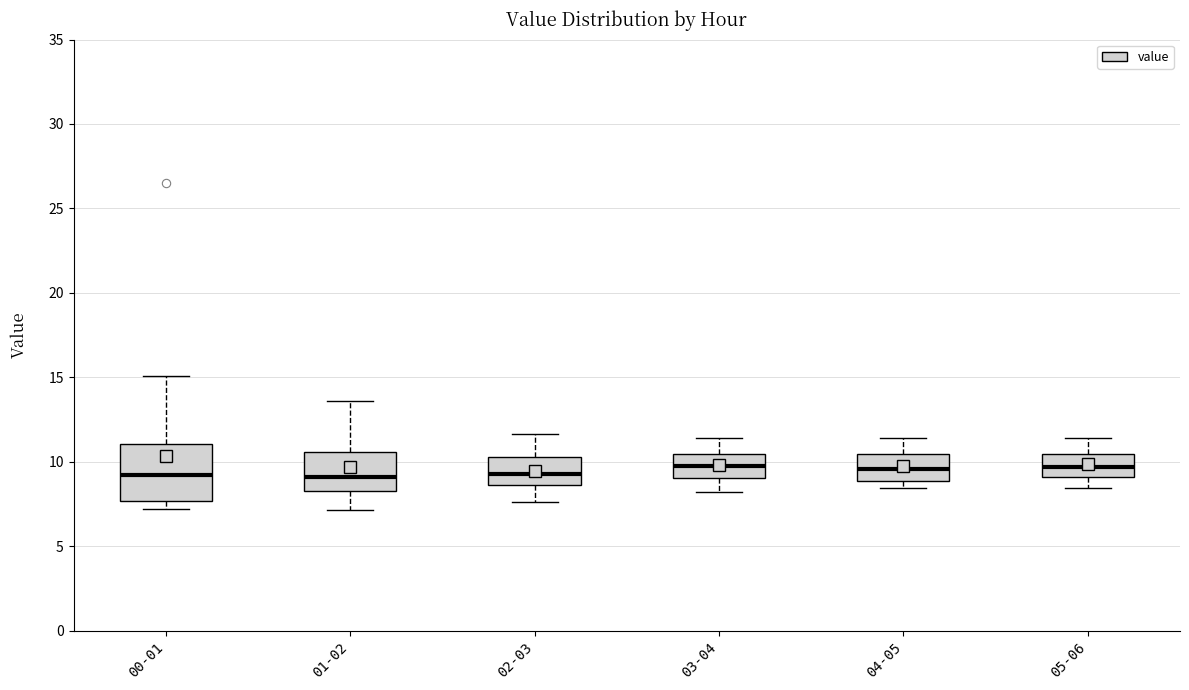

Reading left to right, transcribe this box plot: for each box, give where its median line is, the range the box spans, and where its two whiskers end, as read against the y-axis. The values are not printed on the chart, so give them approximately, as read against the axis.

00-01: median 9.5, box 7.5 to 11.0, whiskers 7.0 to 15.0
01-02: median 9.0, box 8.5 to 10.5, whiskers 7.0 to 13.5
02-03: median 9.5, box 8.5 to 10.5, whiskers 7.5 to 11.5
03-04: median 10.0, box 9.0 to 10.5, whiskers 8.0 to 11.5
04-05: median 9.5, box 9.0 to 10.5, whiskers 8.5 to 11.5
05-06: median 9.5, box 9.0 to 10.5, whiskers 8.5 to 11.5